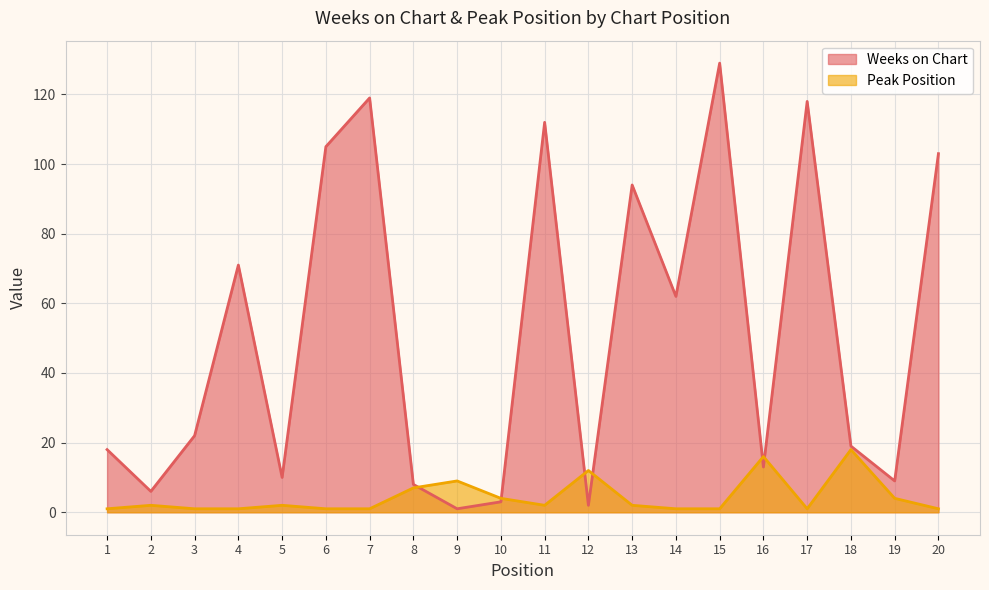

What is the sum of the Weeks on Chart values at 3 and 18?

41